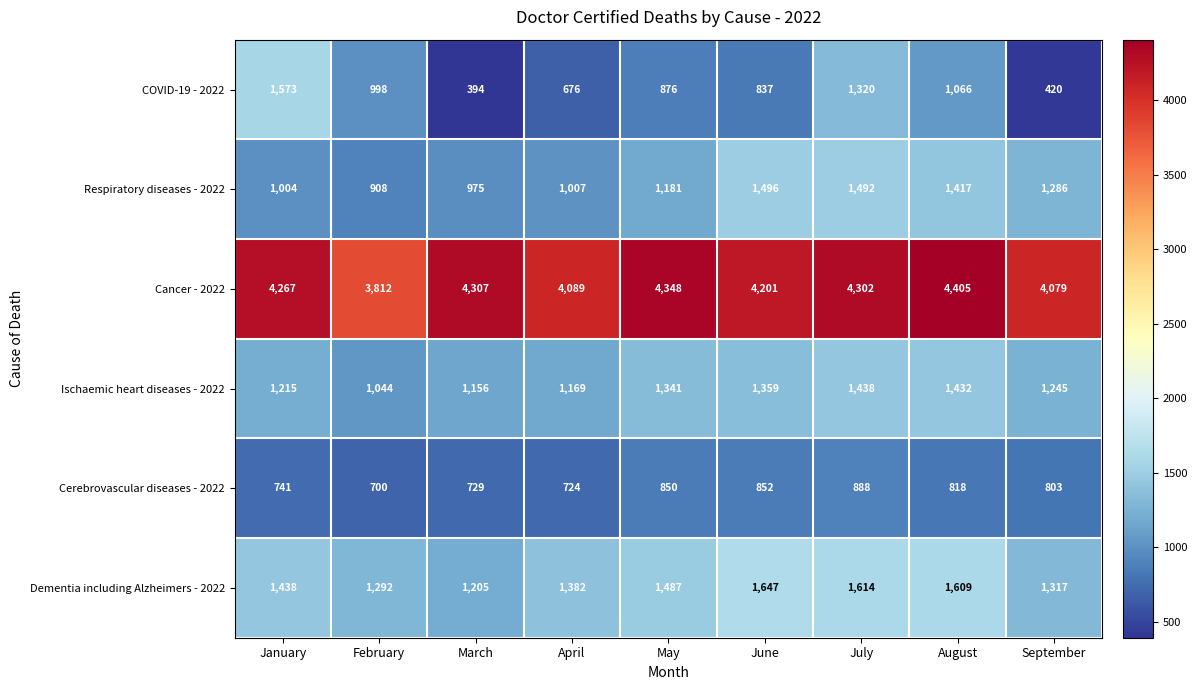

At May, list the series in order from largest to smallest.

Cancer - 2022, Dementia including Alzheimers - 2022, Ischaemic heart diseases - 2022, Respiratory diseases - 2022, COVID-19 - 2022, Cerebrovascular diseases - 2022